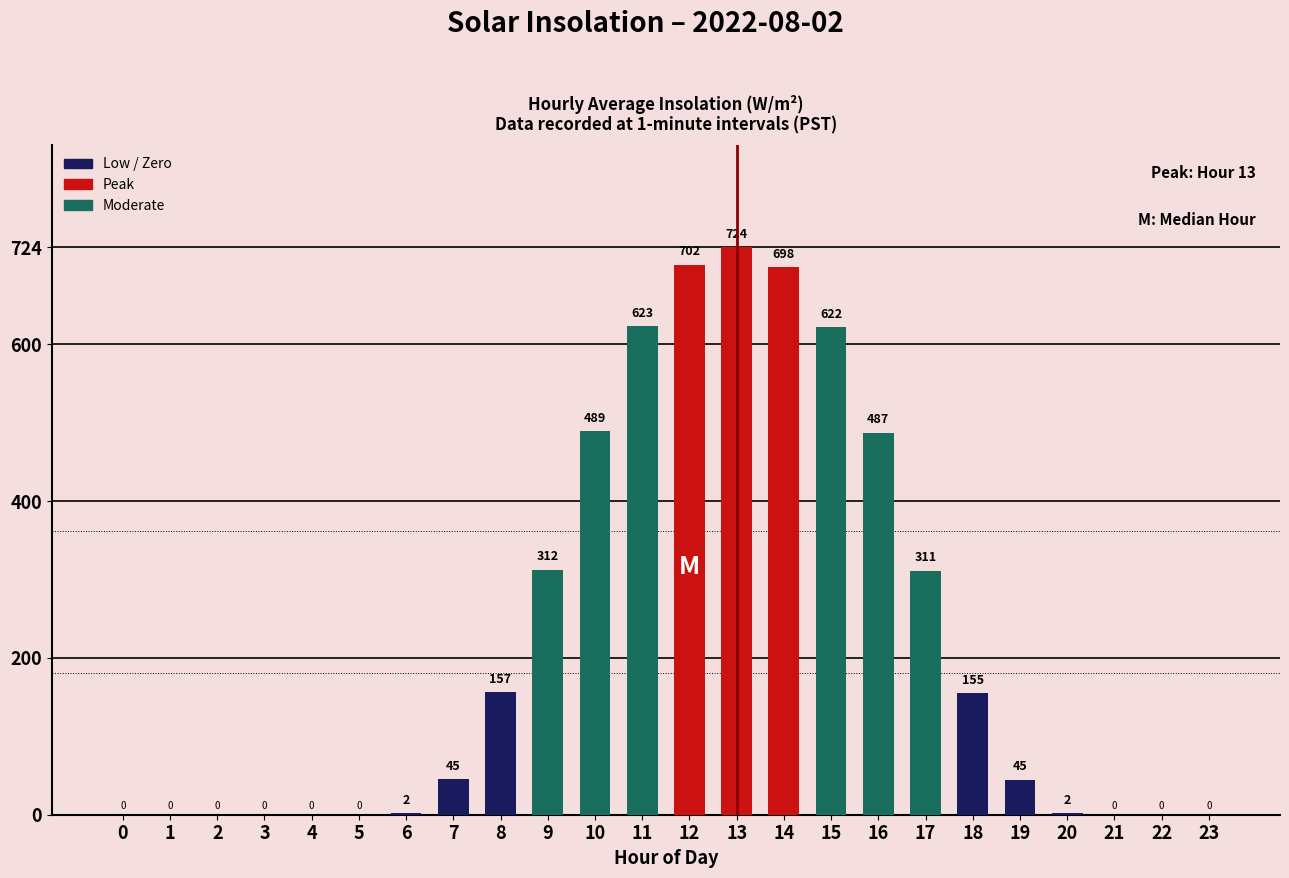

What is the sum of all values?

5376.1